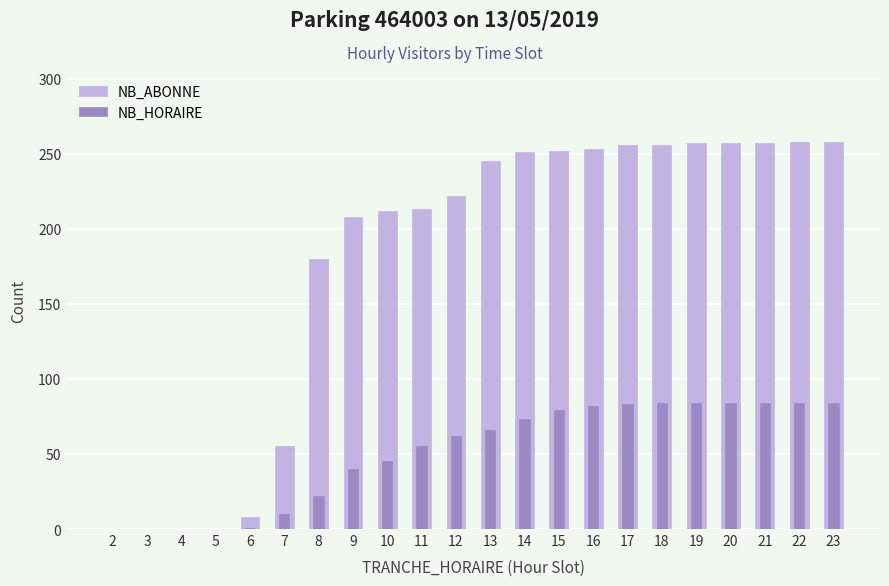

What is the average value of the NB_ABONNE series?

177